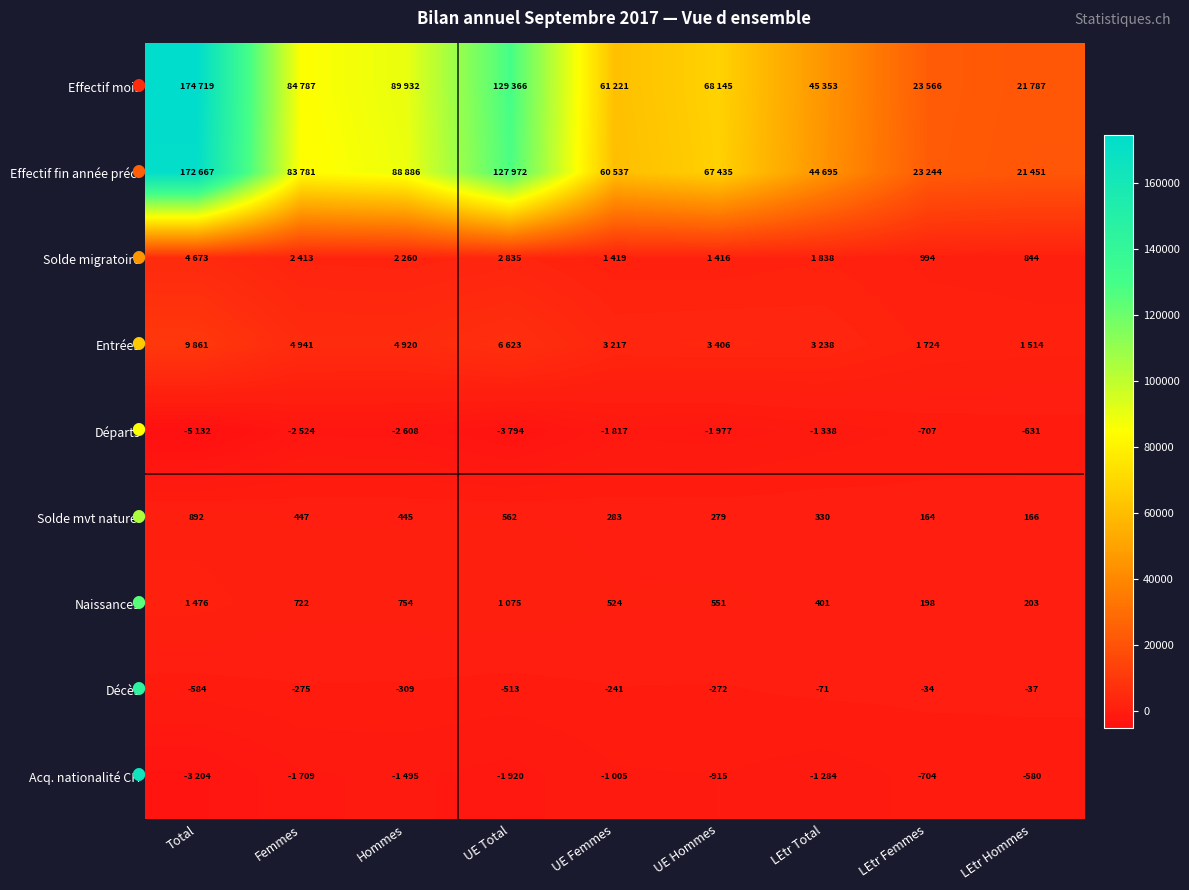

Is it true that Départs equals -308 at LEtr Hommes?

False